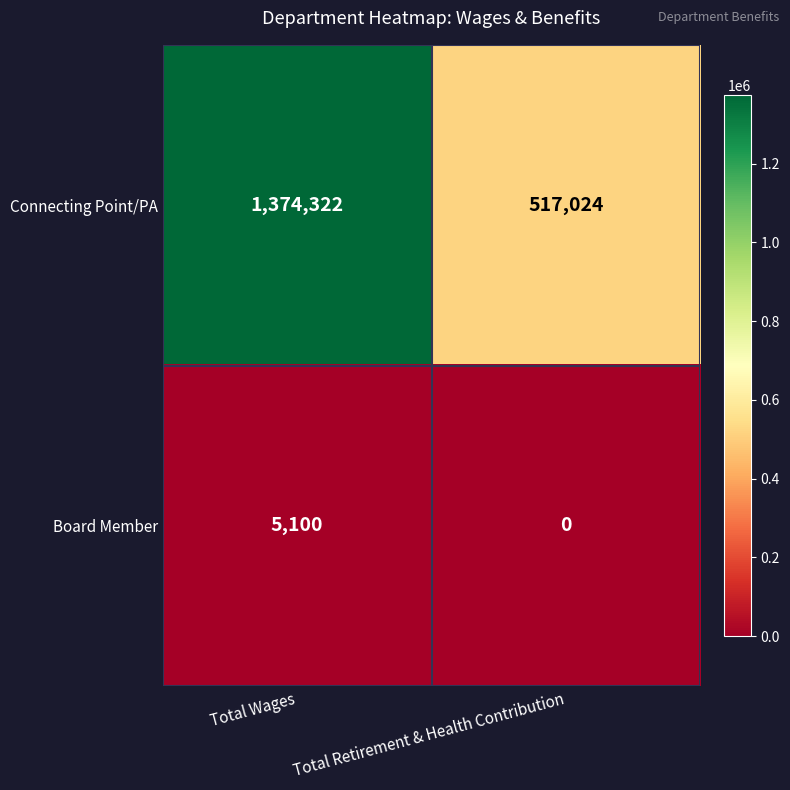

What is the average value of the Connecting Point/PA series?

945673